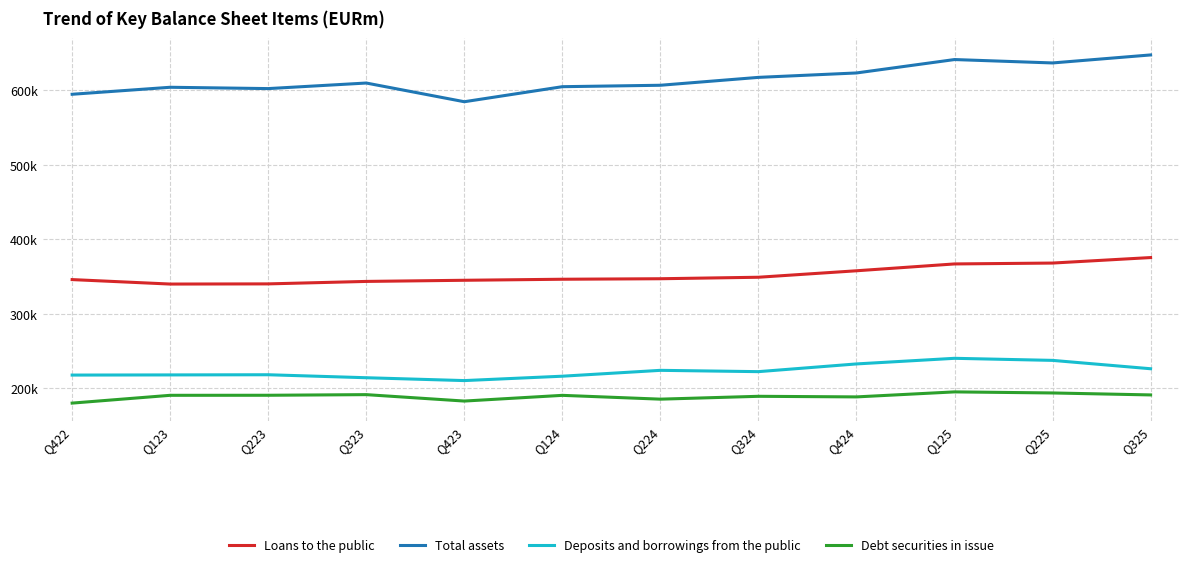

The Loans to the public series shows 357588 at Q424. True or false?

True